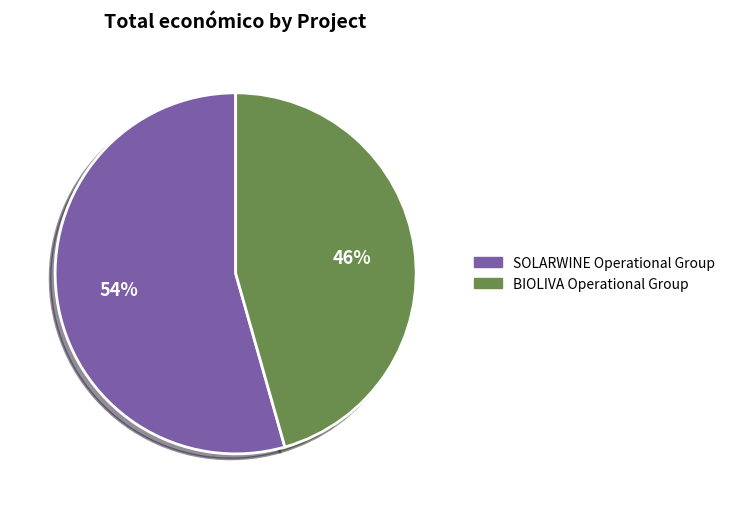

What is the smallest slice in the pie chart?

BIOLIVA Operational Group